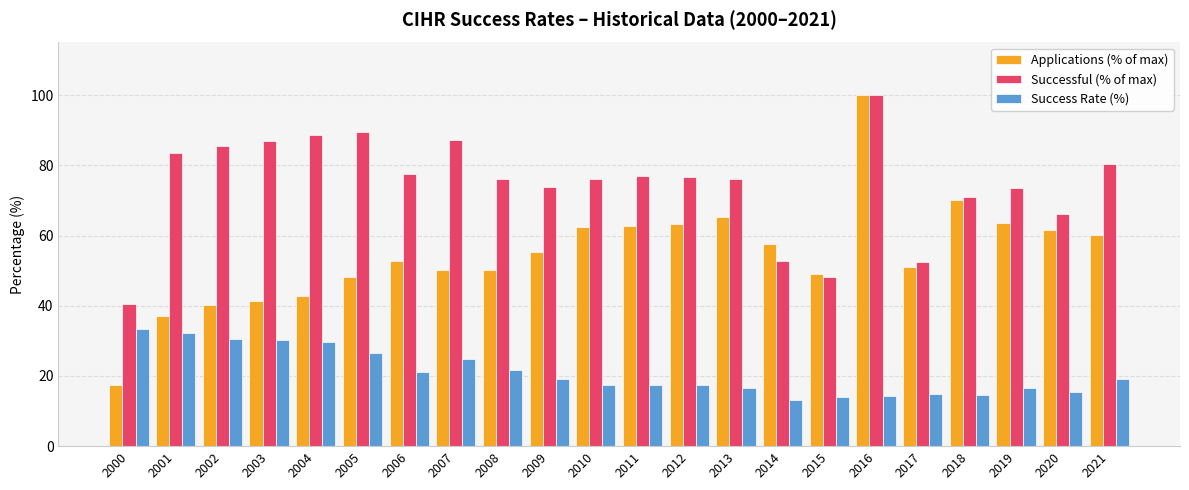

How many bars are there in each group?

3